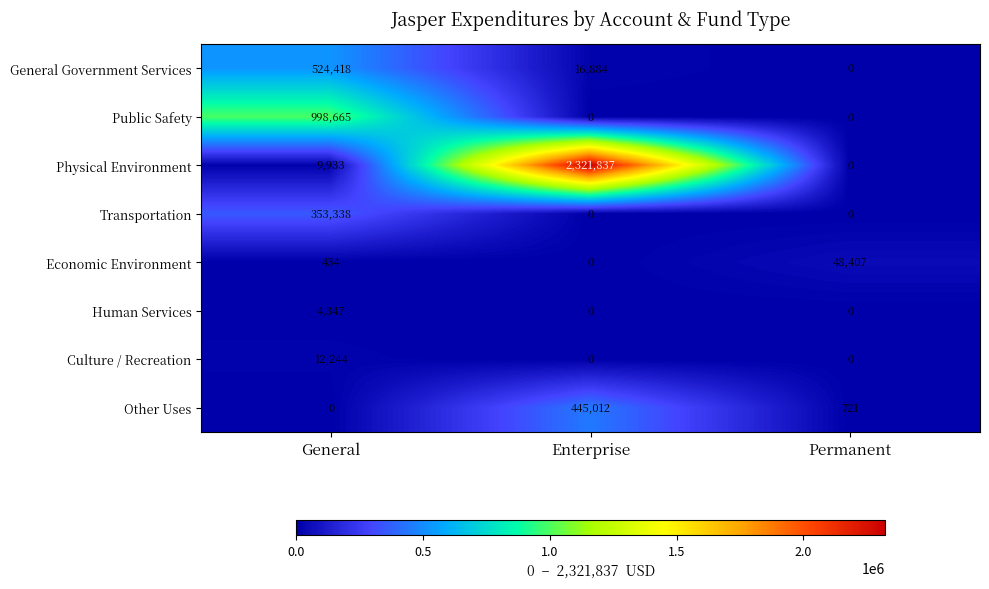

How many Human Services values are between 0 and 4347?

3